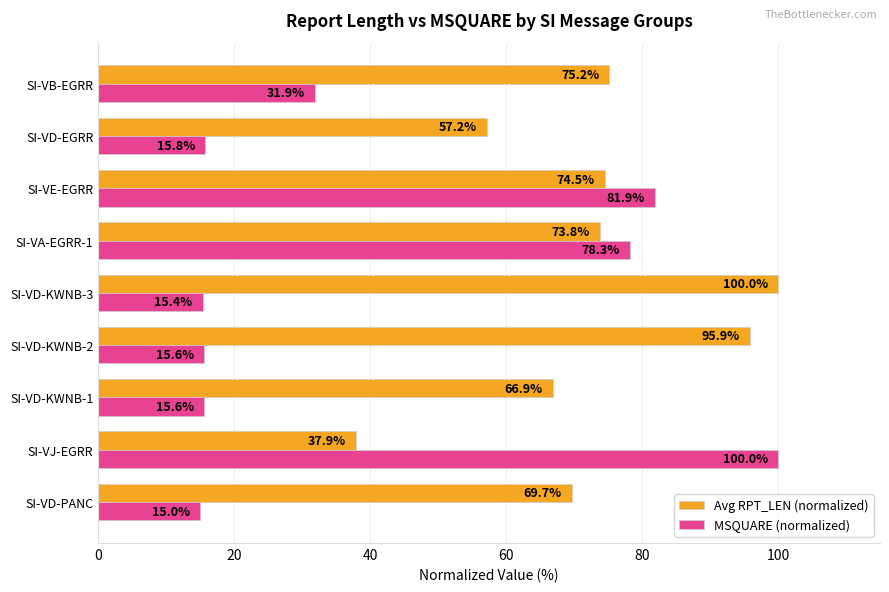

At which category is the sum across all series the highest?

SI-VE-EGRR